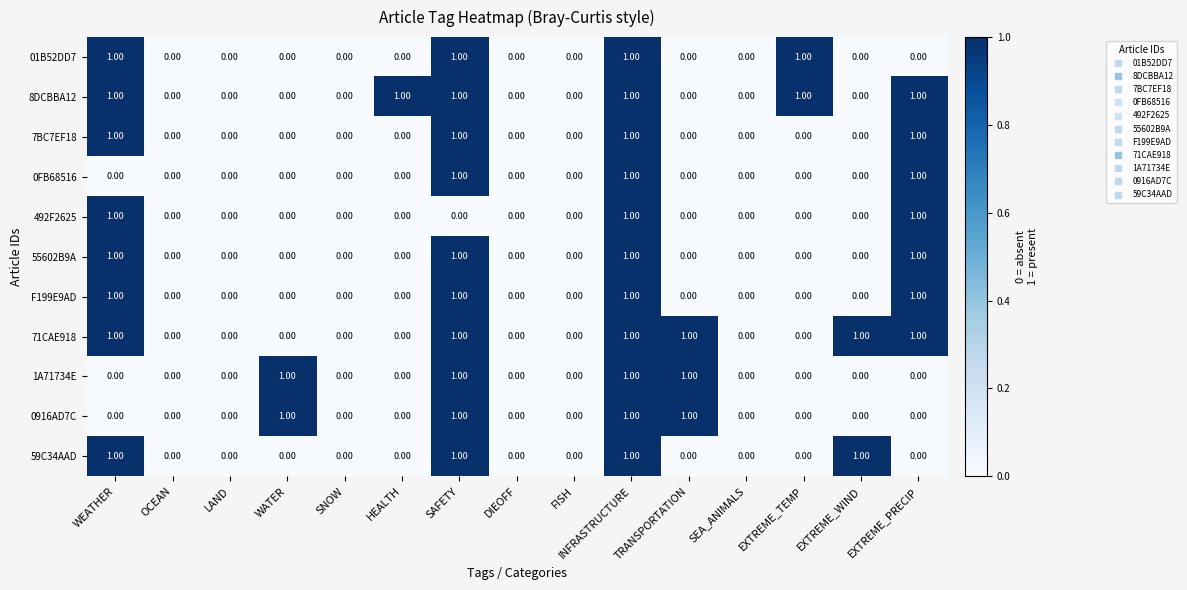

What is the total value across all series at INFRASTRUCTURE?

11